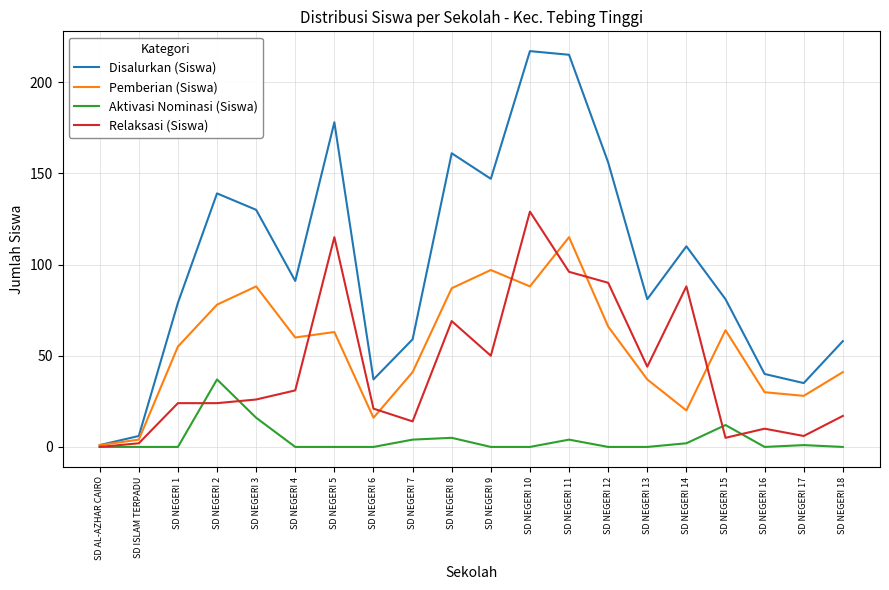

Which series has the widest spread of values?

Disalurkan (Siswa)